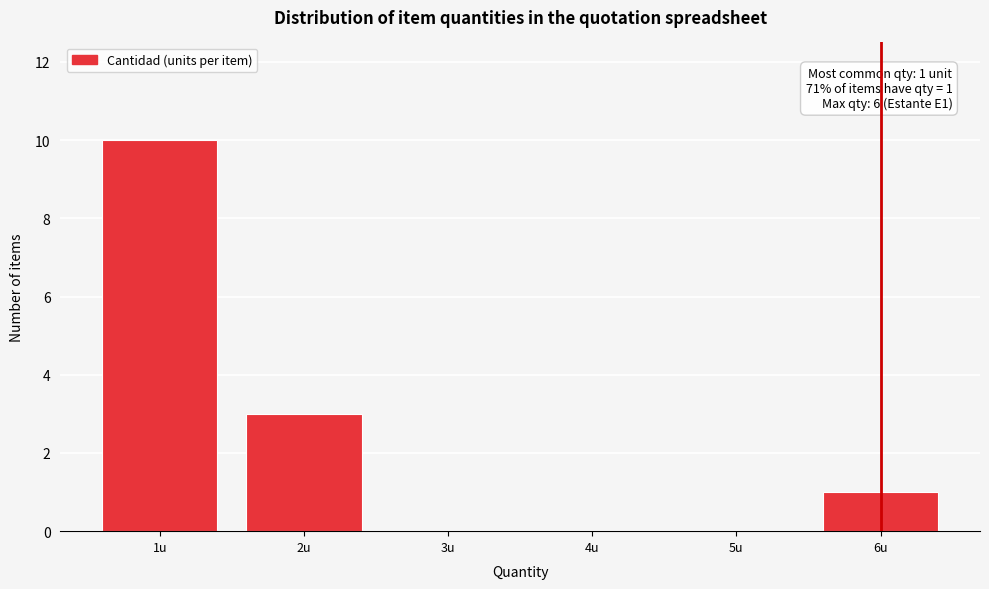

Over which range of the x-axis is the bar tallest?

0.5 to 1.5